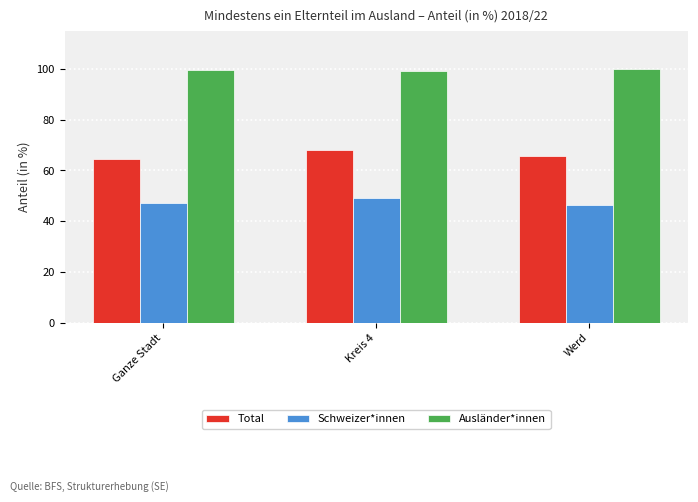

Is the value of Ausländer*innen at Werd greater than the value of Schweizer*innen at Kreis 4?

Yes